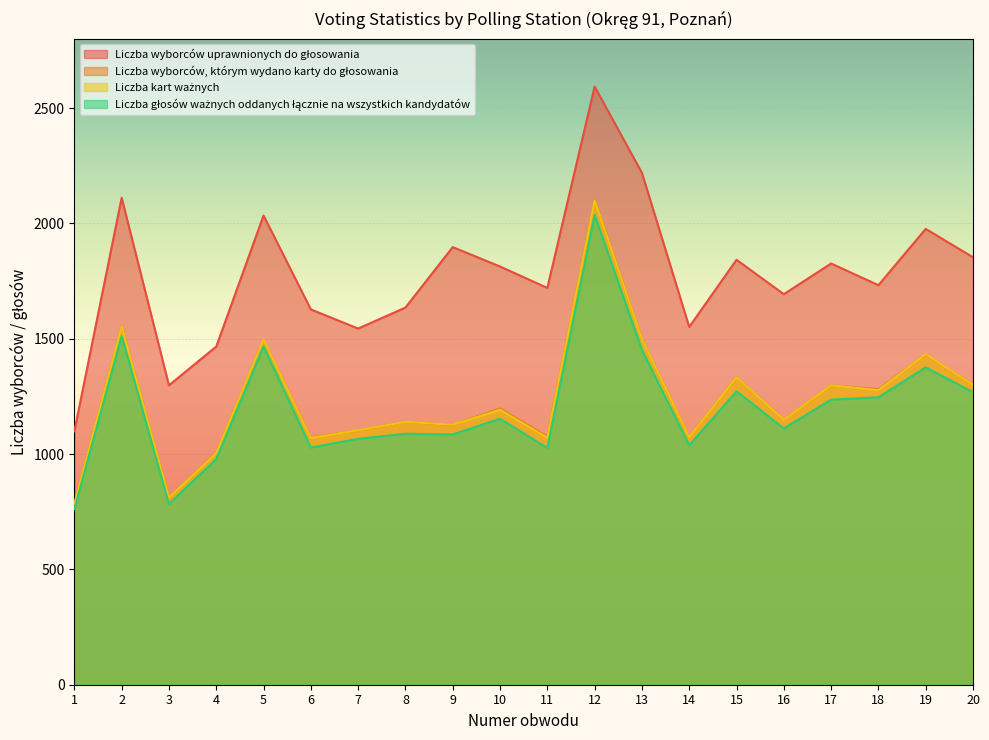

Reading left to right, list all the values displayed in this chart.

Liczba wyborców uprawnionych do głosowania: 1=1099	2=2111	3=1298	4=1466	5=2034	6=1627	7=1544	8=1635	9=1897	10=1813	11=1720	12=2593	13=2219	14=1551	15=1842	16=1693	17=1826	18=1732	19=1976	20=1853
Liczba wyborców, którym wydano karty do głosowania: 1=783	2=1556	3=811	4=1006	5=1495	6=1073	7=1102	8=1140	9=1126	10=1198	11=1076	12=2104	13=1500	14=1073	15=1333	16=1148	17=1298	18=1281	19=1432	20=1300
Liczba kart ważnych: 1=783	2=1554	3=811	4=1004	5=1496	6=1070	7=1103	8=1140	9=1127	10=1192	11=1071	12=2100	13=1499	14=1073	15=1333	16=1148	17=1298	18=1277	19=1433	20=1300
Liczba głosów ważnych oddanych łącznie na wszystkich kandydatów: 1=761	2=1511	3=784	4=978	5=1466	6=1028	7=1066	8=1088	9=1085	10=1153	11=1026	12=2037	13=1451	14=1038	15=1272	16=1111	17=1236	18=1246	19=1376	20=1268